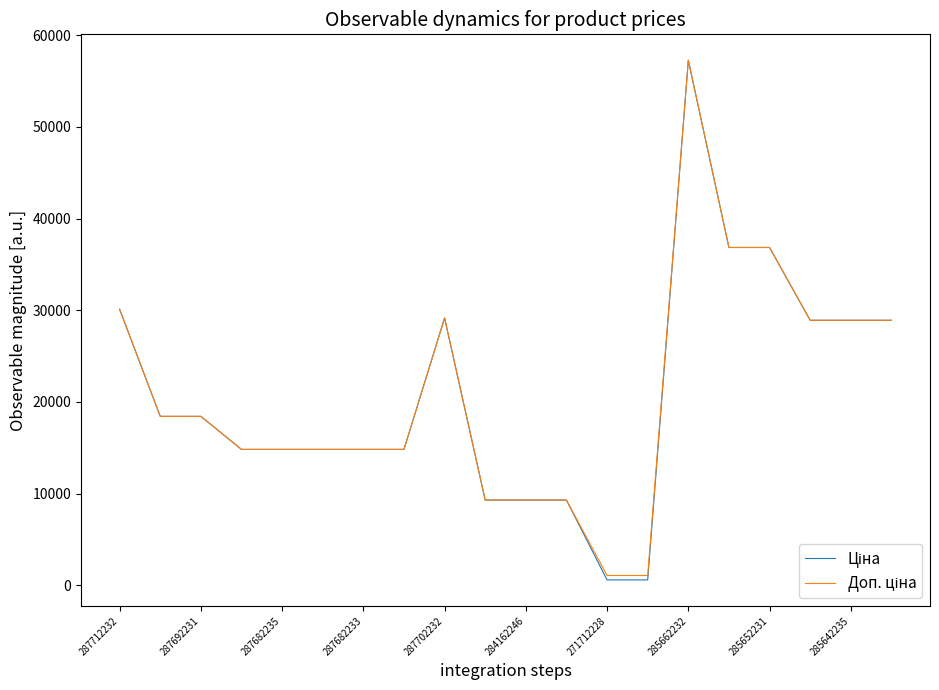

Does the chart display data point markers on the line(s)?

No